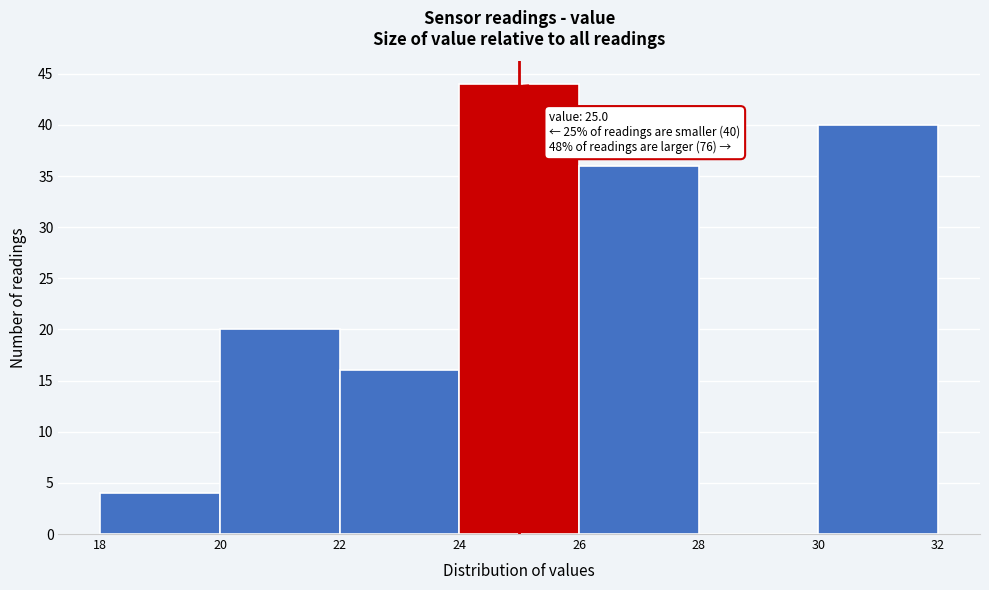

Over which range of the x-axis is the bar tallest?

24 to 26